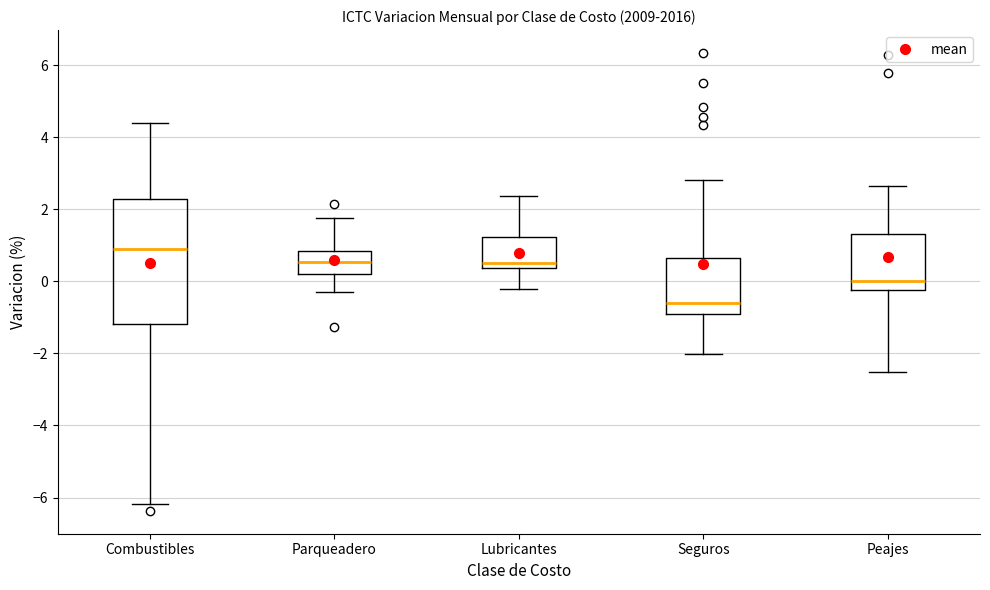

Comparing the boxes themselves (not the whiskers), which one is the tallest?

Combustibles